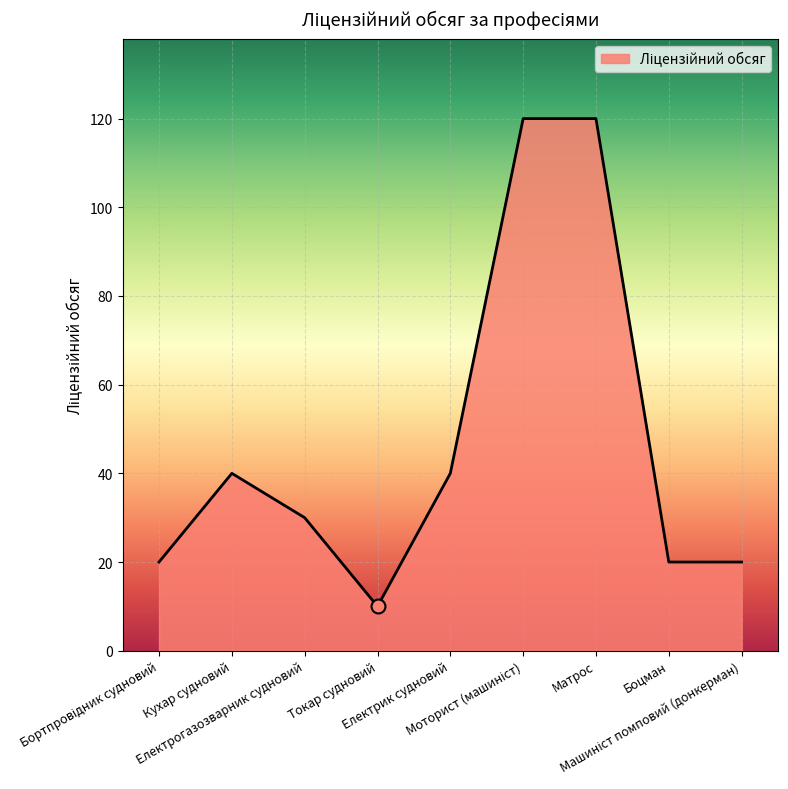

What is the difference between the maximum and minimum values?

110